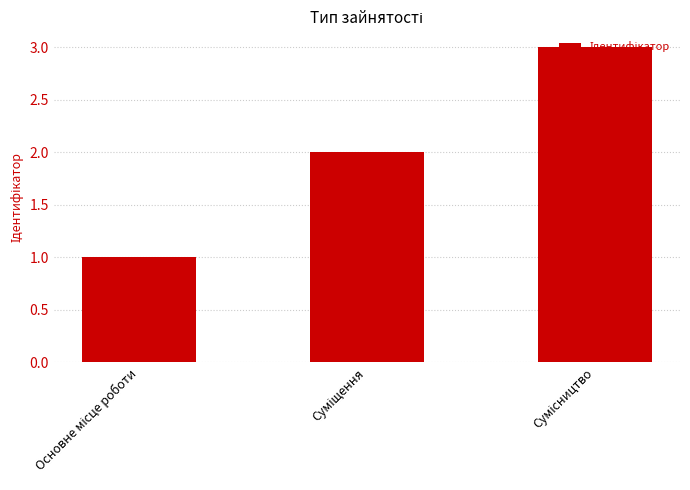

What is the sum of all values?

6